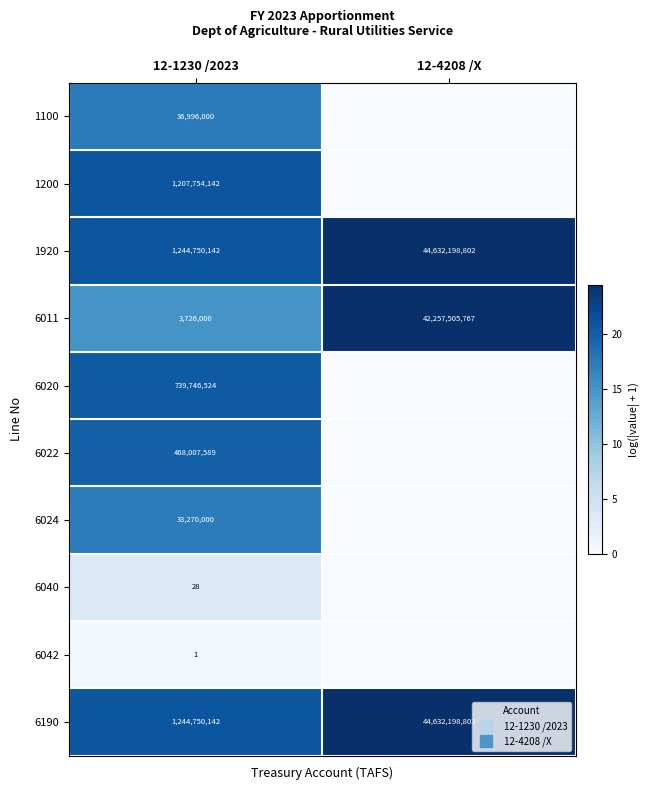

How many data points in 6022 are above 19?

1